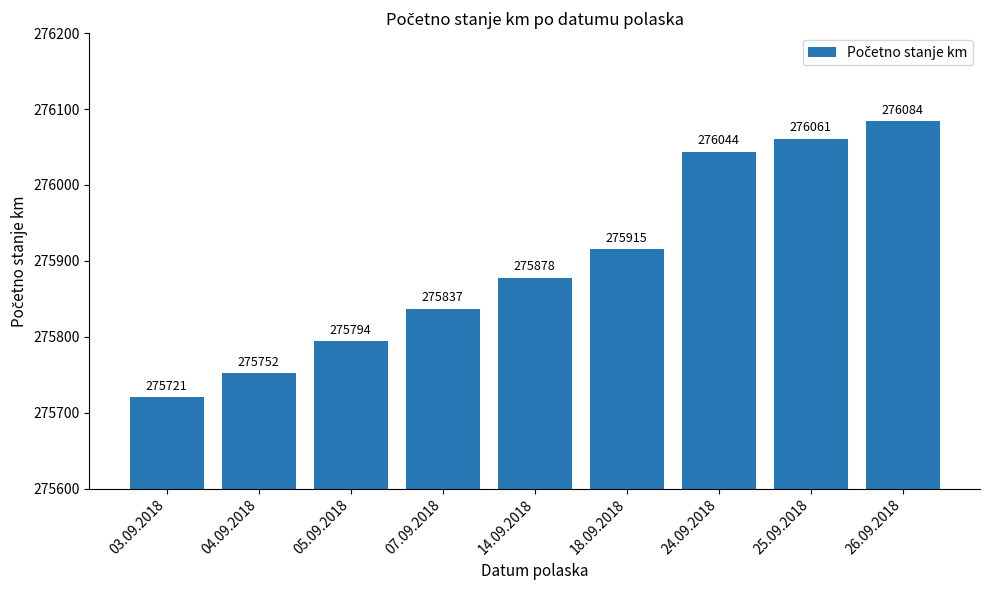

Which label corresponds to the smallest value in the chart?

03.09.2018